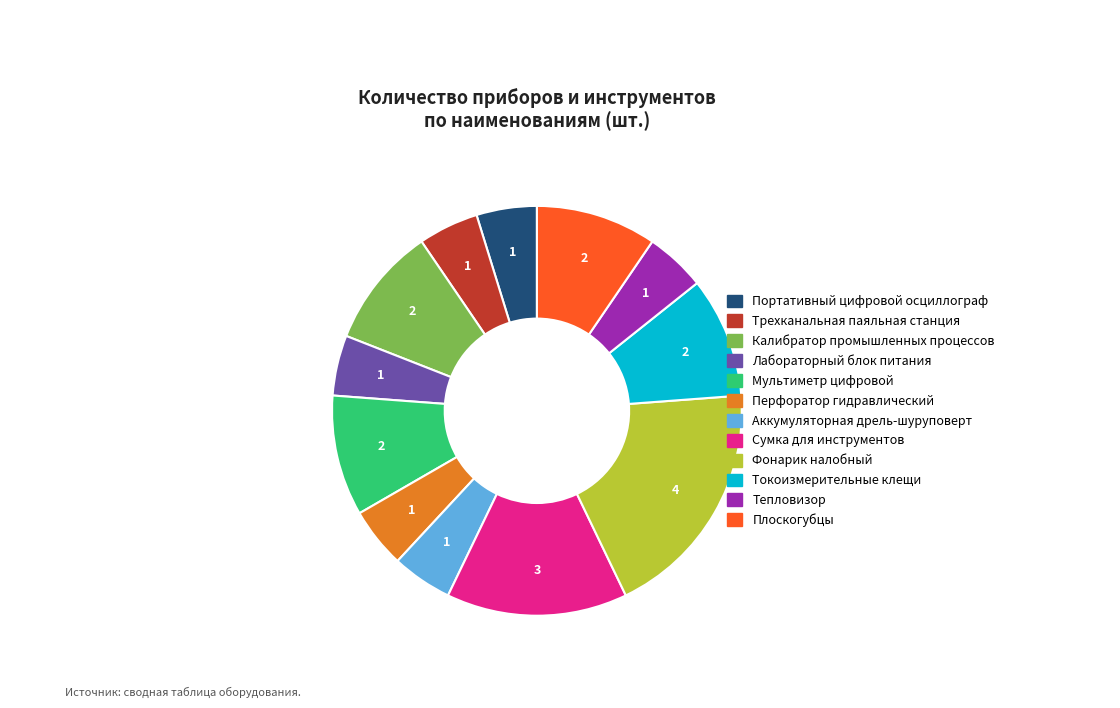

Combined, do Плоскогубцы and Мультиметр цифровой account for over 50%?

No